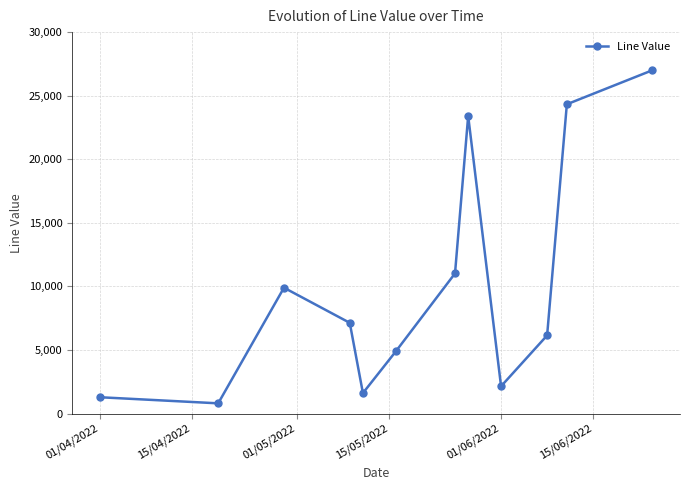

What is the difference between the maximum and minimum values?

26200.0